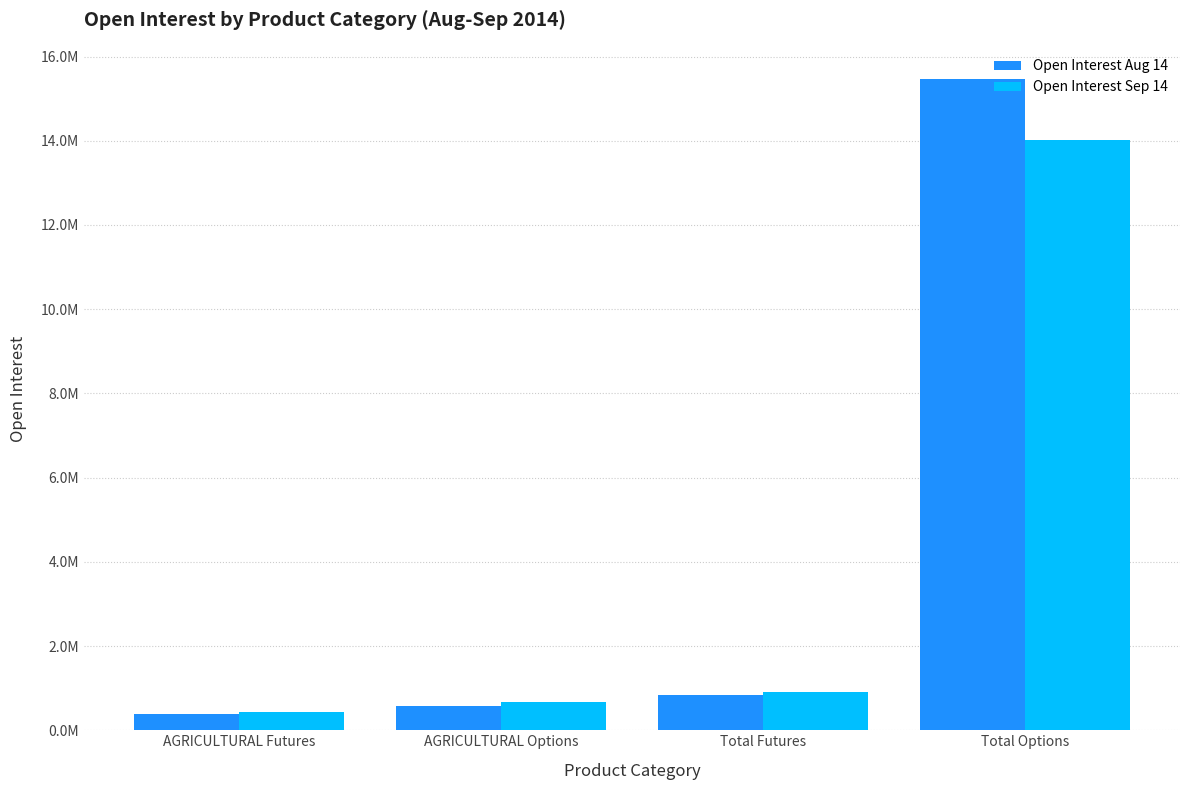

What are all the series names shown in the legend?

Open Interest Aug 14, Open Interest Sep 14